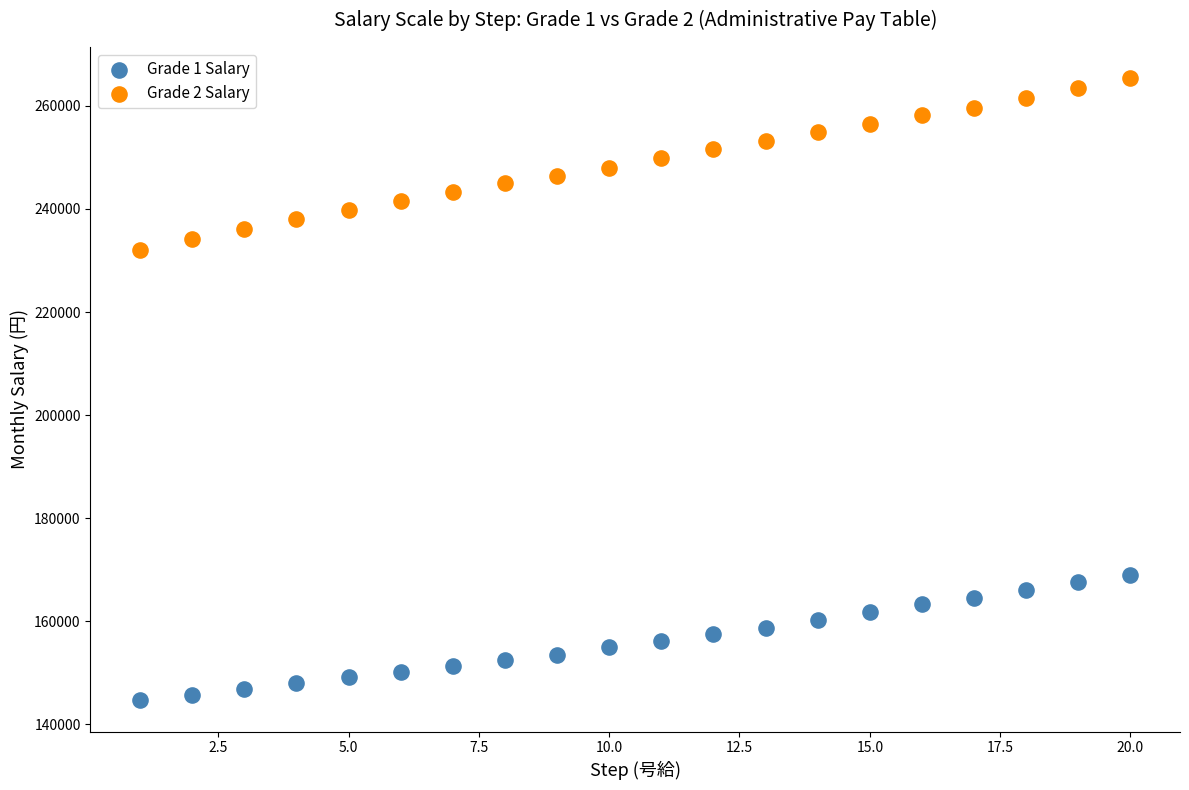

Which series reaches the minimum Y coordinate?

Grade 1 Salary